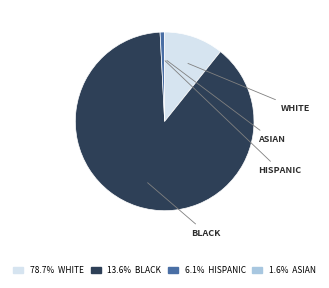

Does any single category account for the majority?

Yes